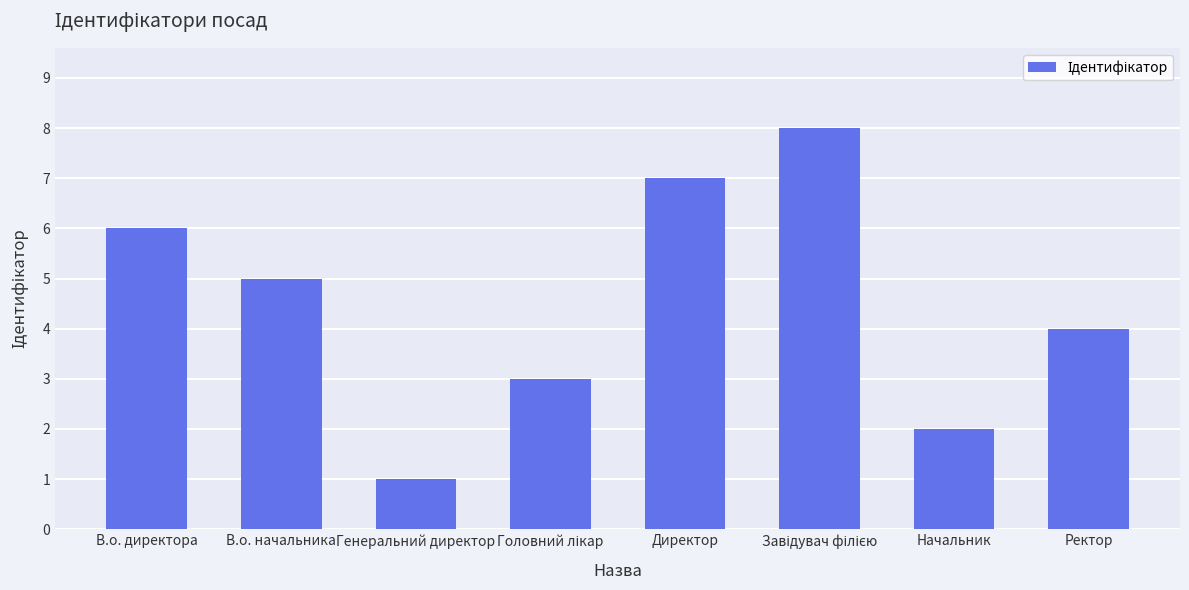

Between Генеральний директор and Начальник, which is larger?

Начальник